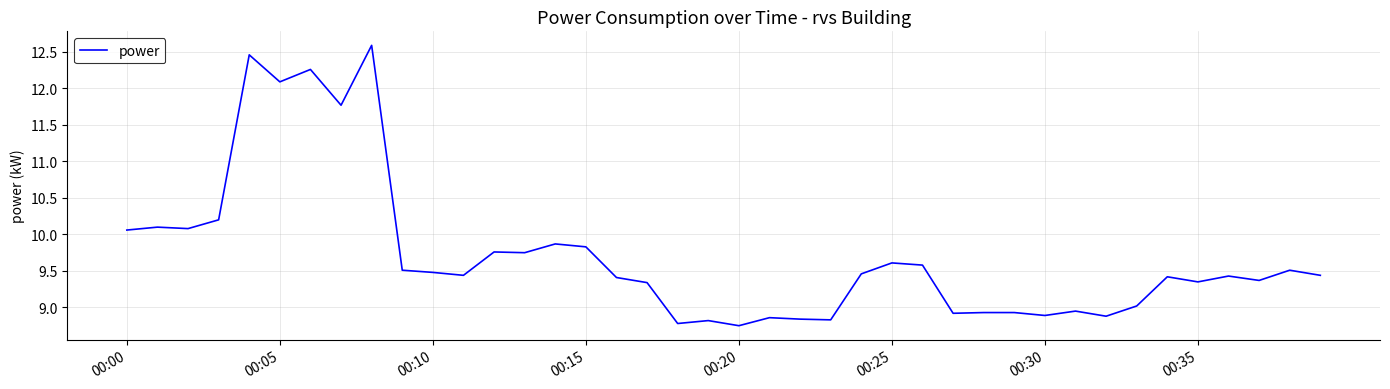

What is the difference between the maximum and minimum values?

3.8